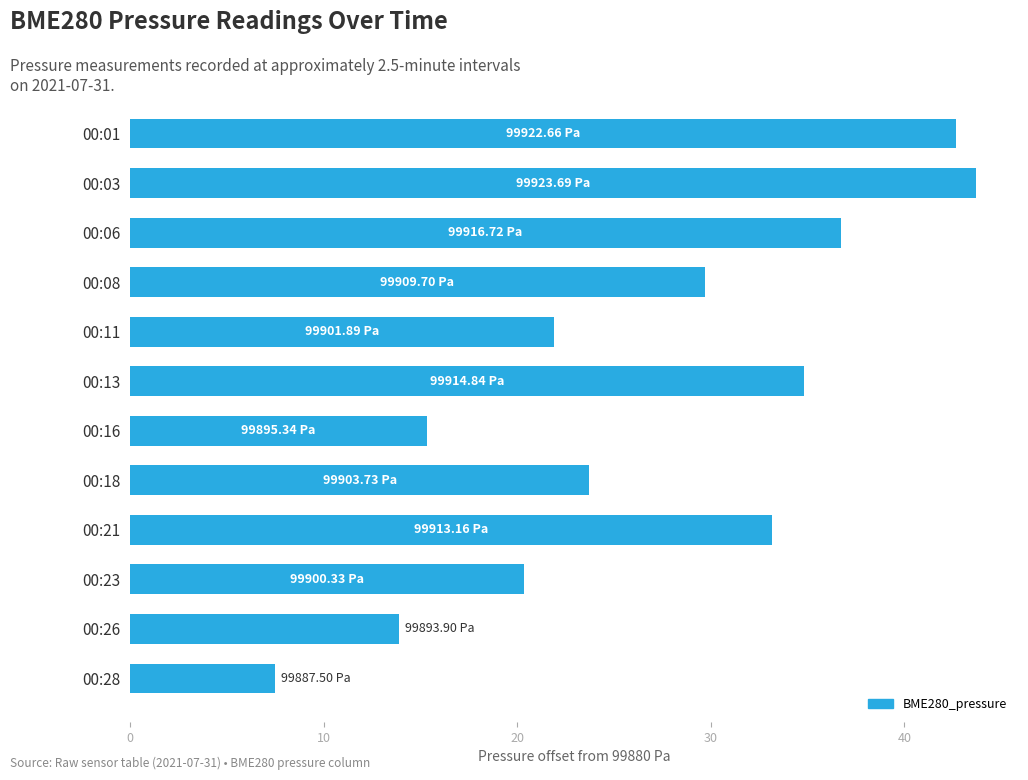

Rank the categories by value from highest to lowest.

00:03, 00:01, 00:06, 00:13, 00:21, 00:08, 00:18, 00:11, 00:23, 00:16, 00:26, 00:28